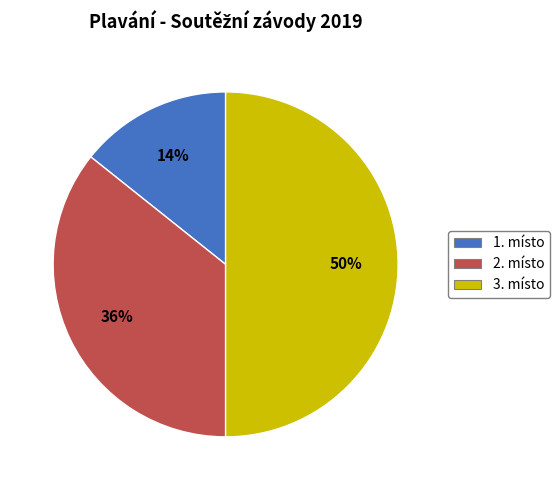

To the nearest percent, what percentage of the pie is 1. místo?

14%